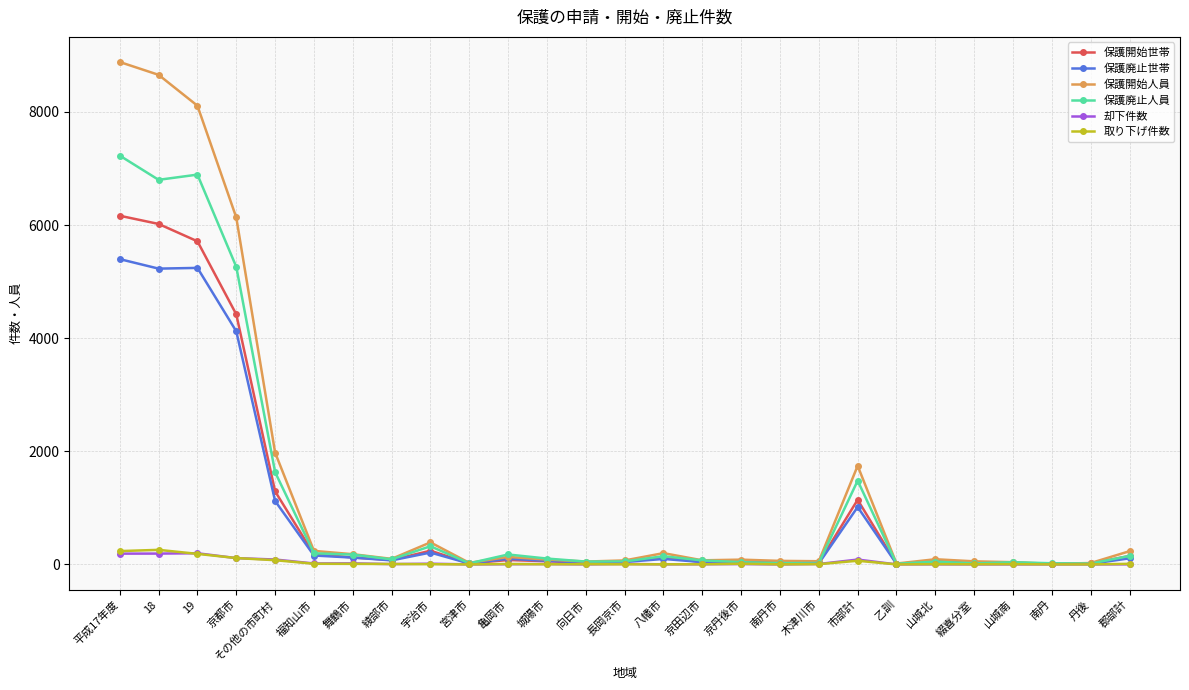

What is the value of the 保護開始人員 point at the 23rd from the left?

54